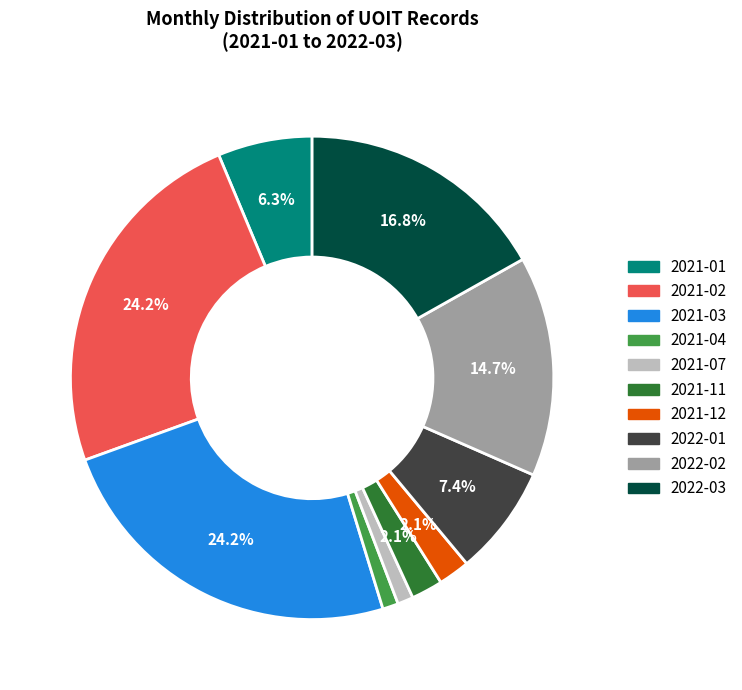

Is there a majority slice in this chart?

No